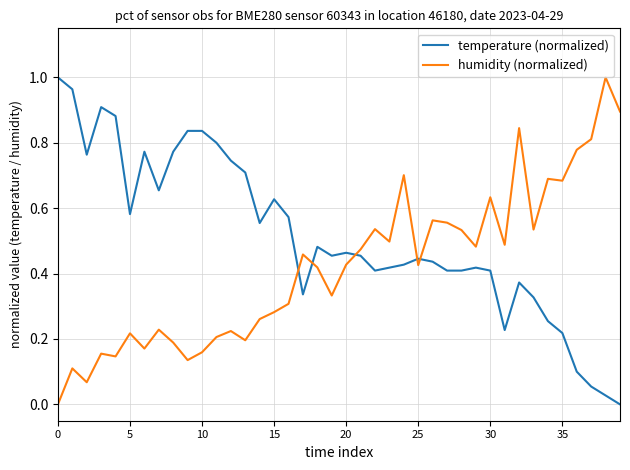

Rank the series by their average value, from lowest to highest.

humidity (normalized), temperature (normalized)